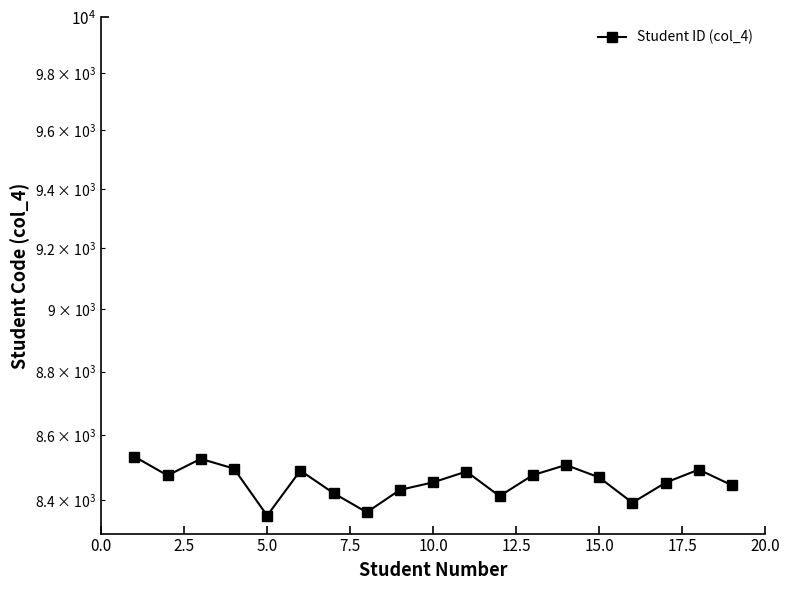

How many values are below 8470?

9